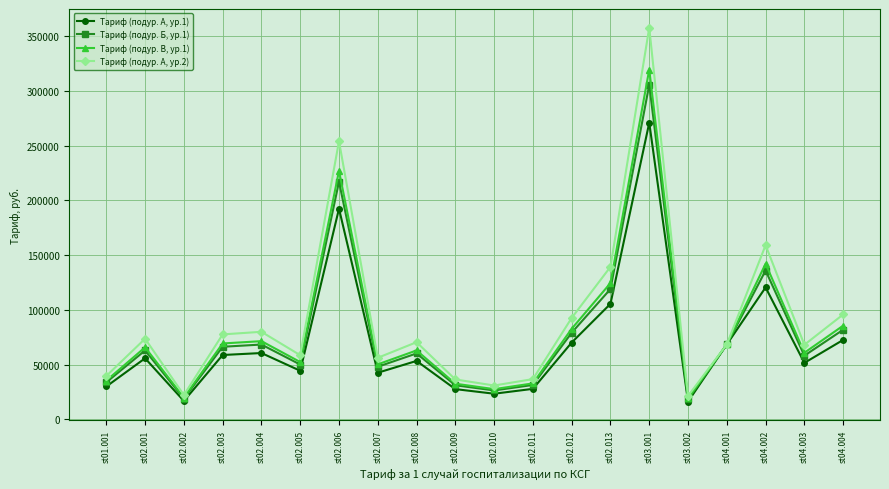

At which category does Тариф (подур. А, ур.2) reach its first local peak?

st02.001